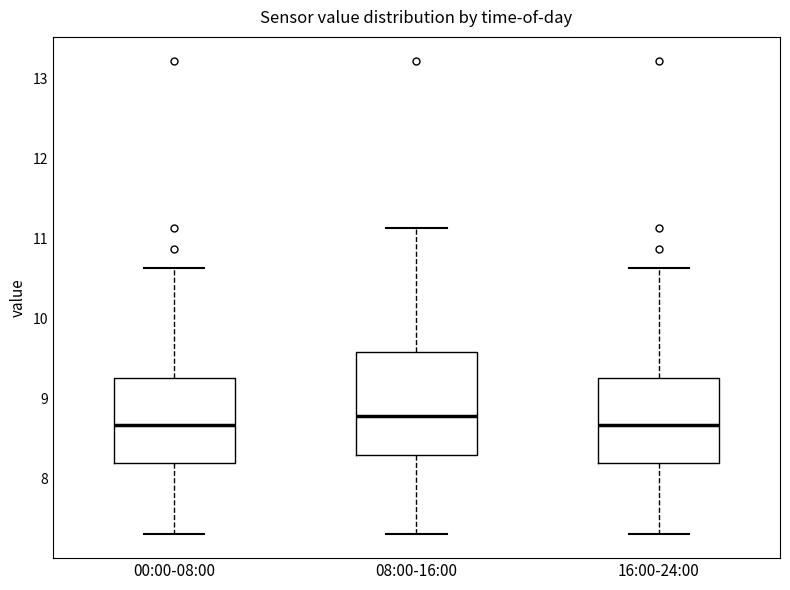

Reading left to right, transcribe this box plot: for each box, give where its median line is, the range the box spans, and where its two whiskers end, as read against the y-axis. The values are not printed on the chart, so give them approximately, as read against the axis.

00:00-08:00: median 8.7, box 8.2 to 9.3, whiskers 7.3 to 10.6
08:00-16:00: median 8.8, box 8.3 to 9.6, whiskers 7.3 to 11.1
16:00-24:00: median 8.7, box 8.2 to 9.3, whiskers 7.3 to 10.6